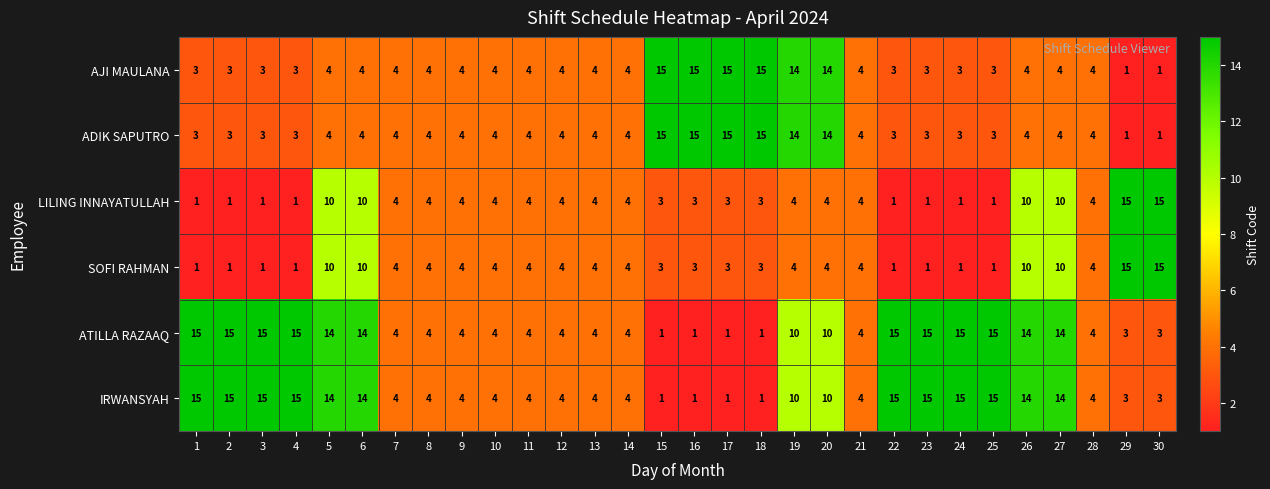

How many distinct data groups are displayed?

6